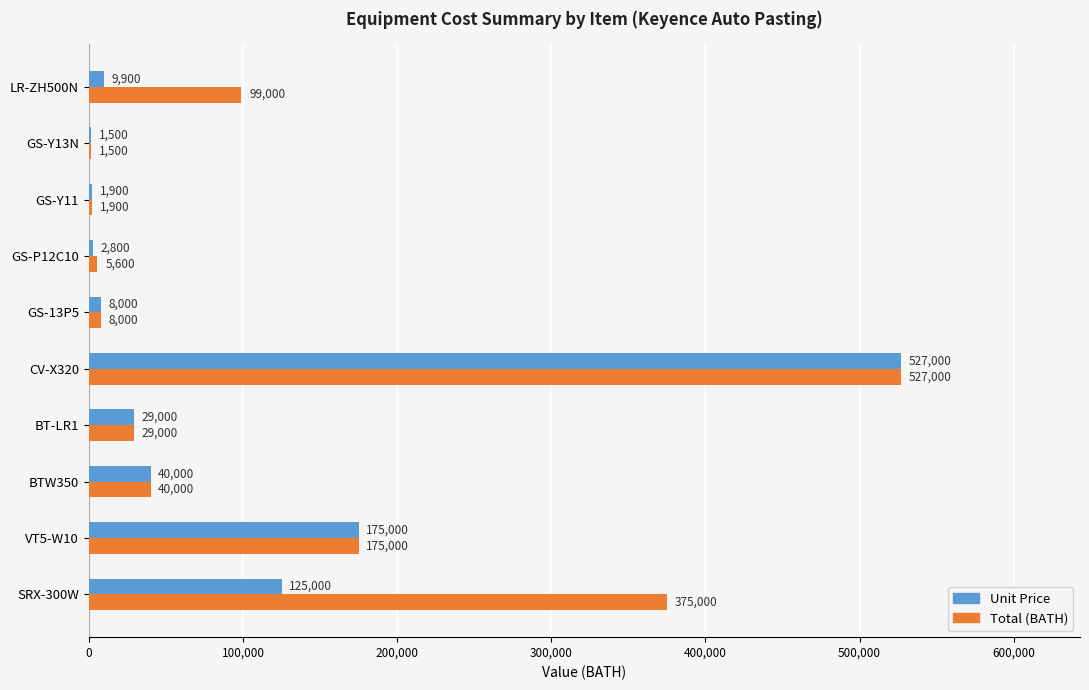

At which category does the chart reach its peak across all series?

CV-X320